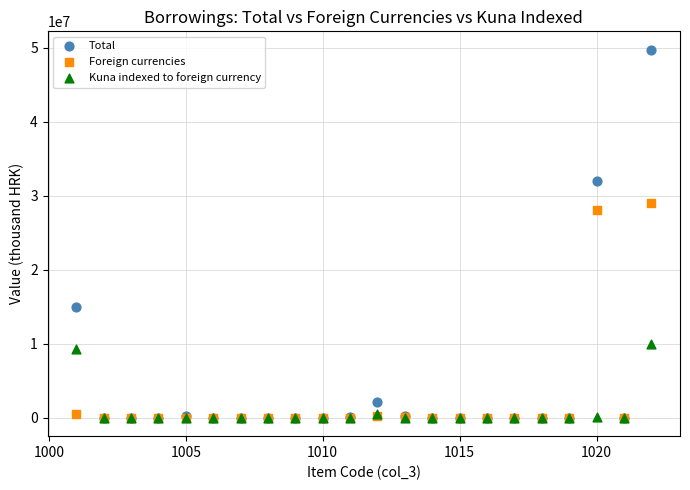

In the Kuna indexed to foreign currency series, what Y value is closest to 5003519?

9353677